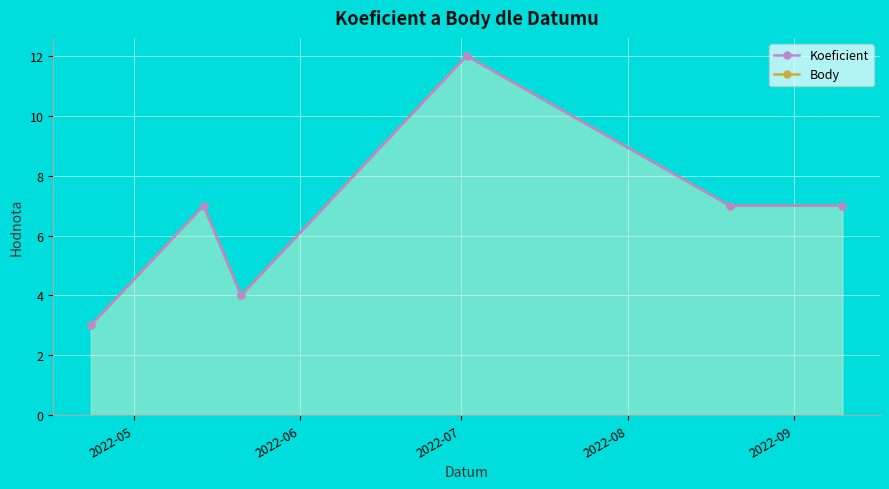

What is the smallest value displayed?

3